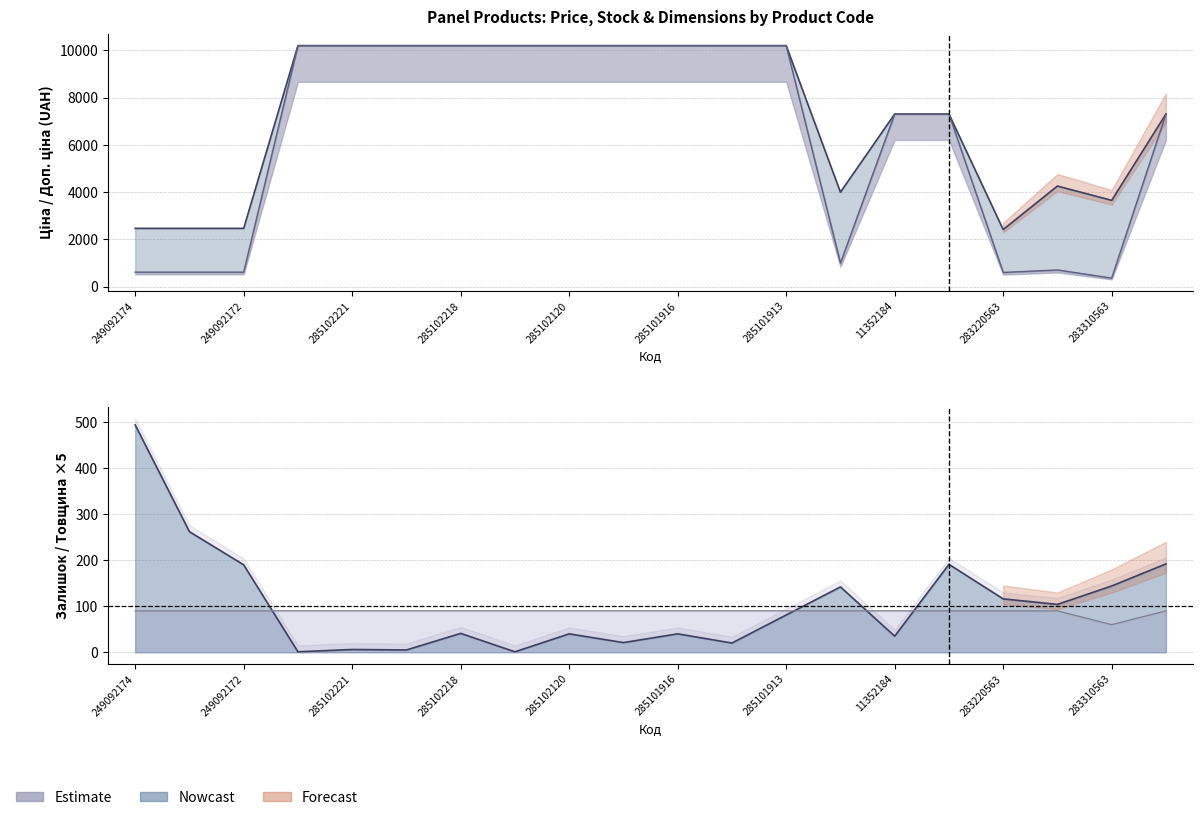

The Доп. ціна series shows 2515.8 at 285102120. True or false?

False